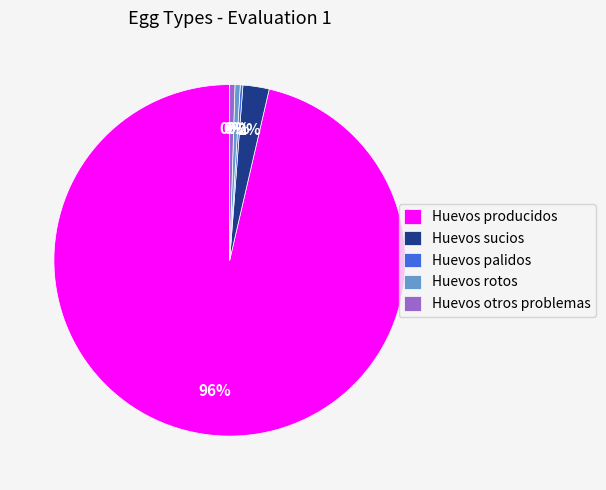

What is the ratio of the value at Huevos rotos to the value at Huevos producidos?

0.0